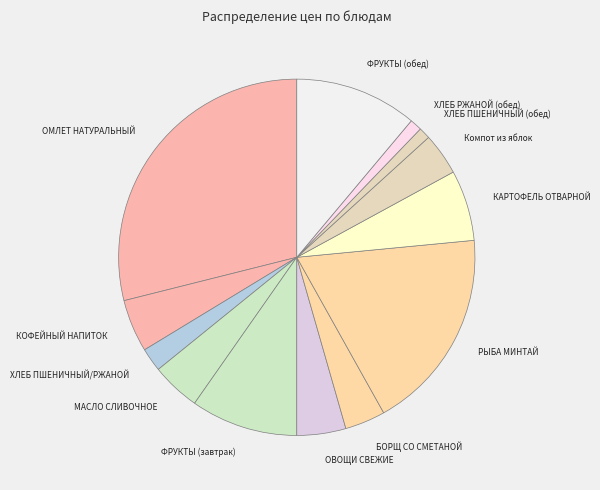

True or false: ФРУКТЫ (обед) accounts for 11% of the total.

True